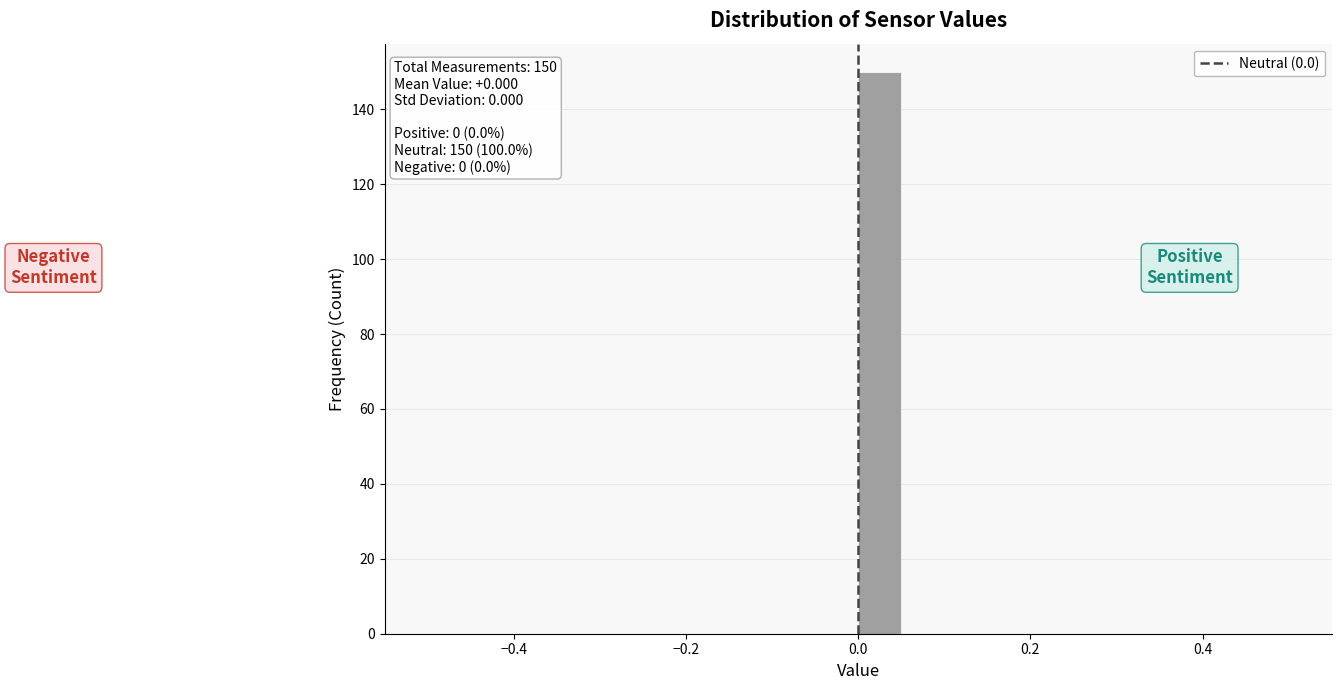

Around what value on the x-axis is the tallest bar? Give the approximate position of its centre, as read against the axis.

0.02